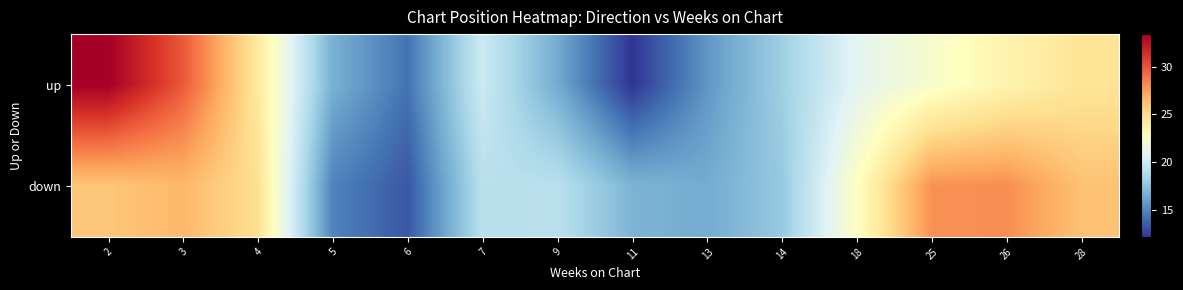

Reading left to right, extract all data points from this chart.

up: 2=33.4	3=29.8	4=24.3	5=16.7	6=14.3	7=20.0	9=16.5	11=12.2	13=15.6	14=18.1	18=21.0	25=22.3	26=23.5	28=24.6
down: 2=26.0	3=26.6	4=24.9	5=14.9	6=13.4	7=19.2	9=19.2	11=16.9	13=16.5	14=17.8	18=22.7	25=27.9	26=28.1	28=26.2